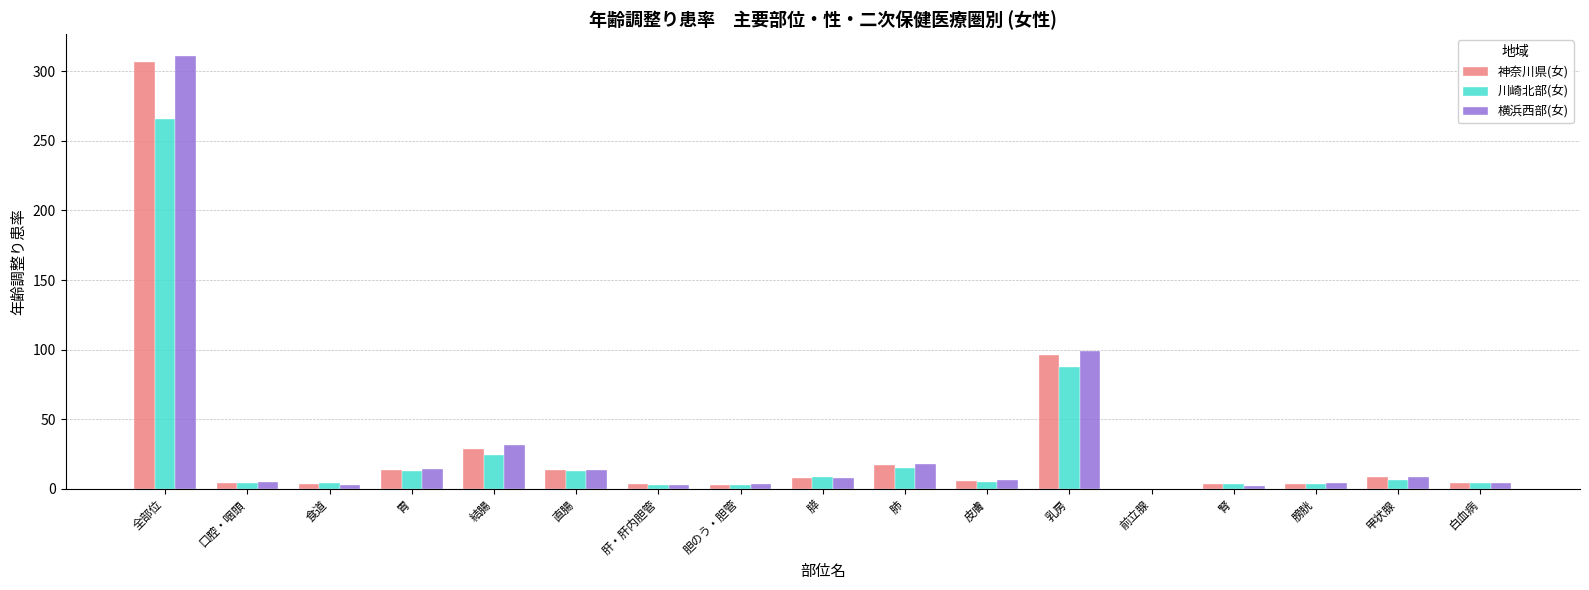

How many categories are shown in the chart?

17